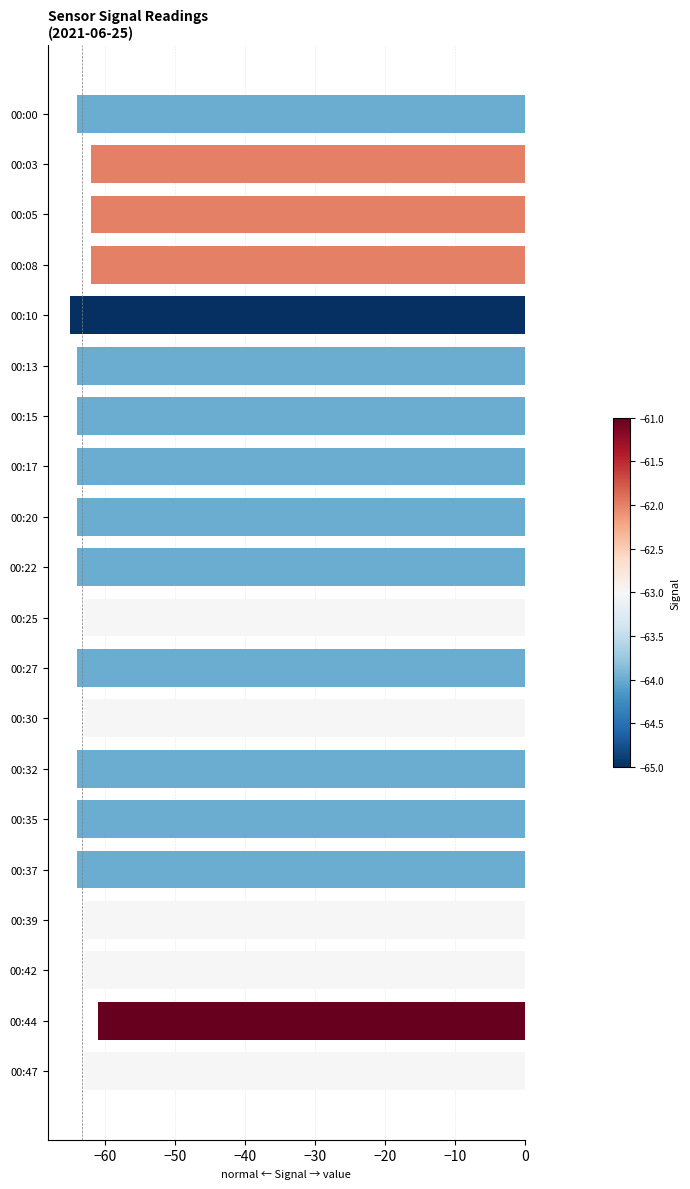

Reading top to bottom, what are all the values shown in this chart?

00:00=-64	00:03=-62	00:05=-62	00:08=-62	00:10=-65	00:13=-64	00:15=-64	00:17=-64	00:20=-64	00:22=-64	00:25=-63	00:27=-64	00:30=-63	00:32=-64	00:35=-64	00:37=-64	00:39=-63	00:42=-63	00:44=-61	00:47=-63